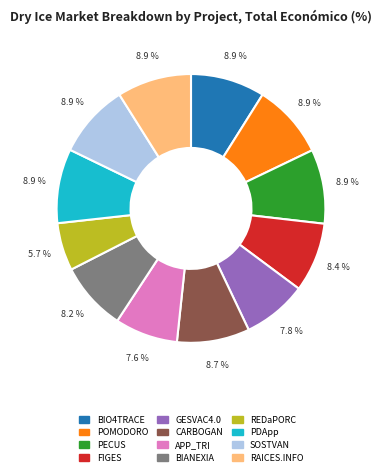

How many slices are in this pie chart?

12